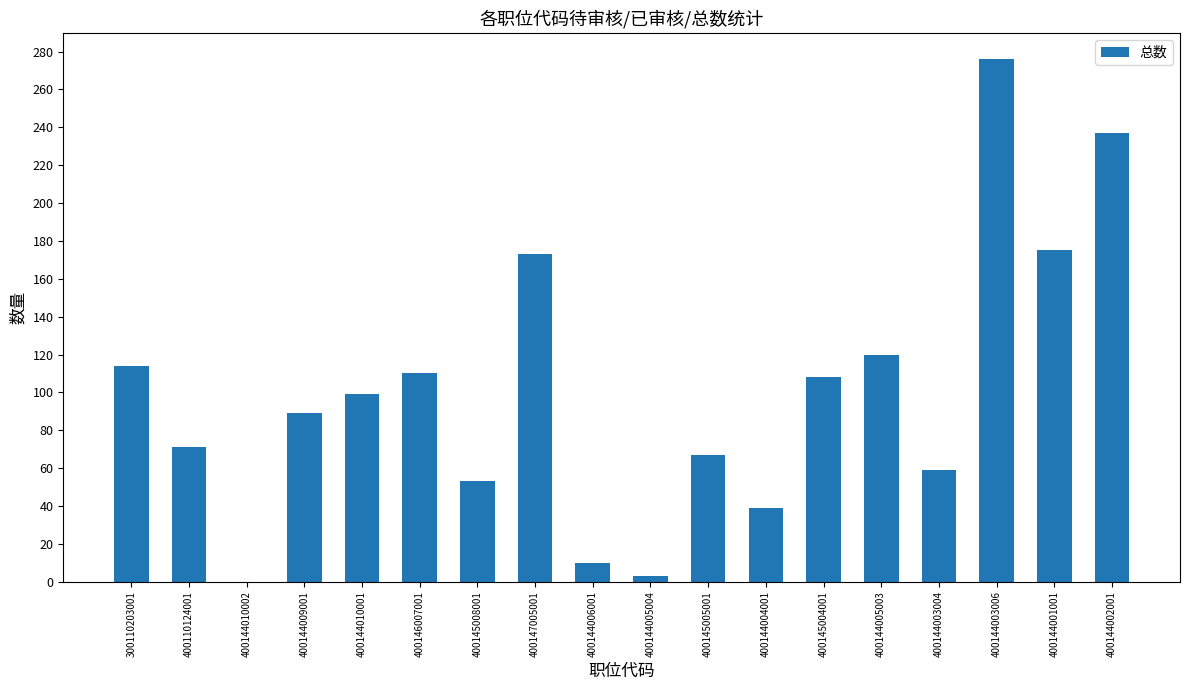

What is the maximum value shown in the chart?

276